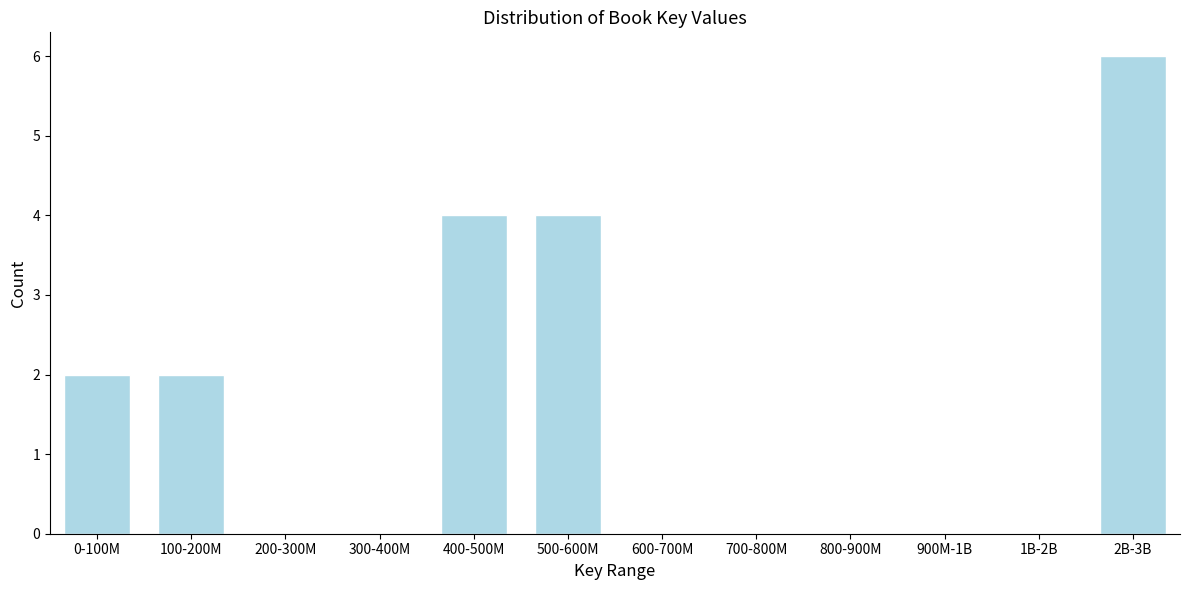

Reading left to right, extract all data points from this chart.

0-100M=2	100-200M=2	200-300M=0	300-400M=0	400-500M=4	500-600M=4	600-700M=0	700-800M=0	800-900M=0	900M-1B=0	1B-2B=0	2B-3B=6